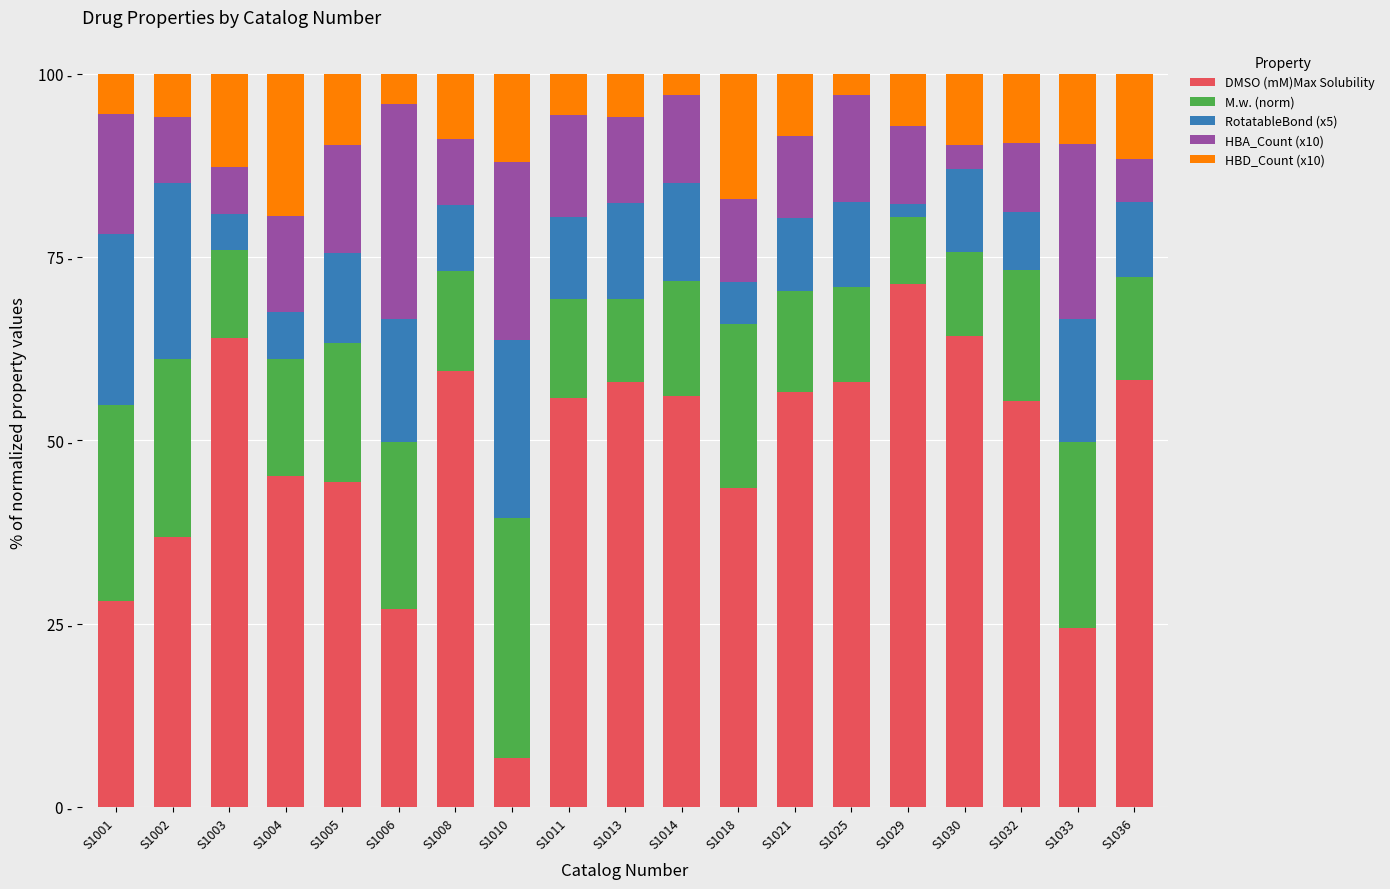

At which label is RotatableBond (x5) closest to 13?

S1013